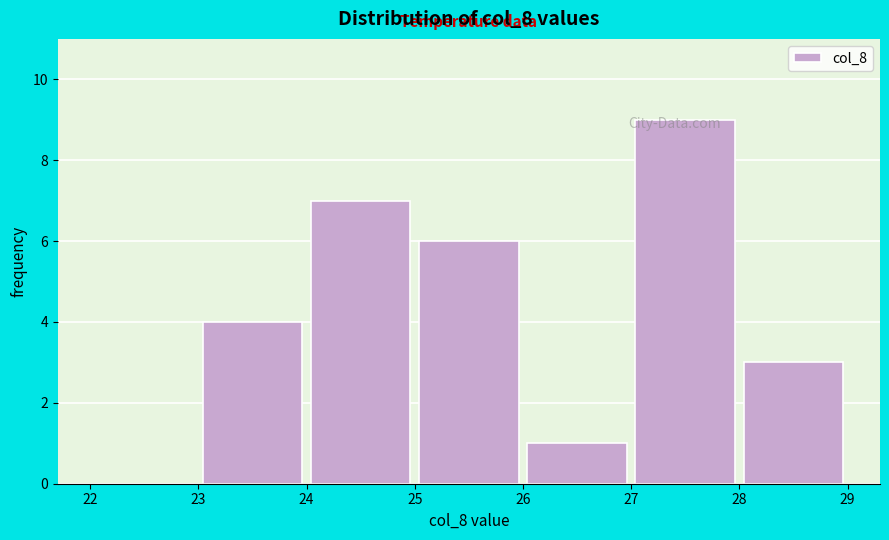

Reading left to right, list every bar in this chart as the range it spans on the x-axis followed by its height. The values are not printed on the chart, so give them approximately, as read against the axis.

22 to 23: 0
23 to 24: 4
24 to 25: 7
25 to 26: 6
26 to 27: 1
27 to 28: 9
28 to 29: 3